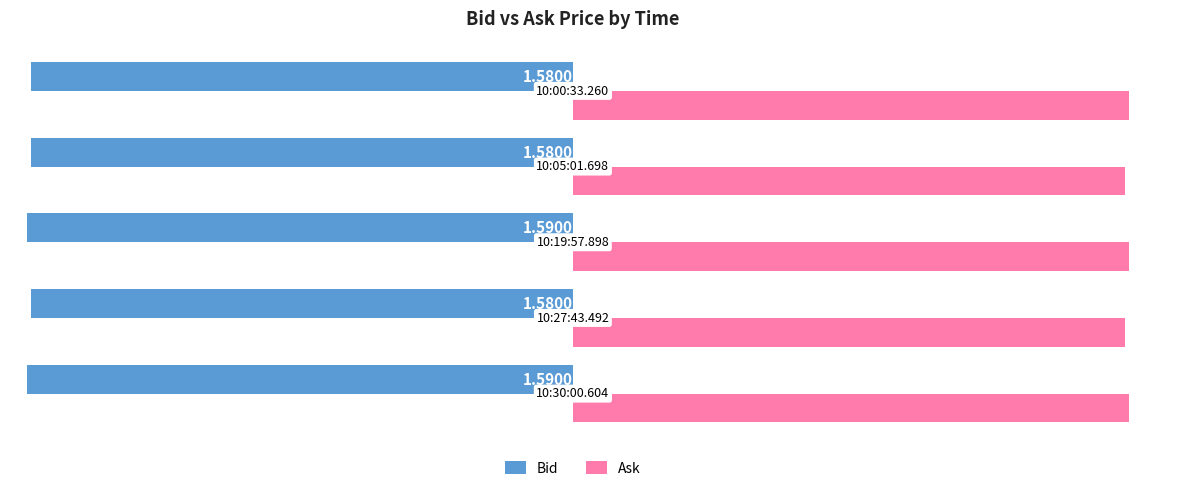

List the series in order of their overall mean, lowest first.

Bid, Ask